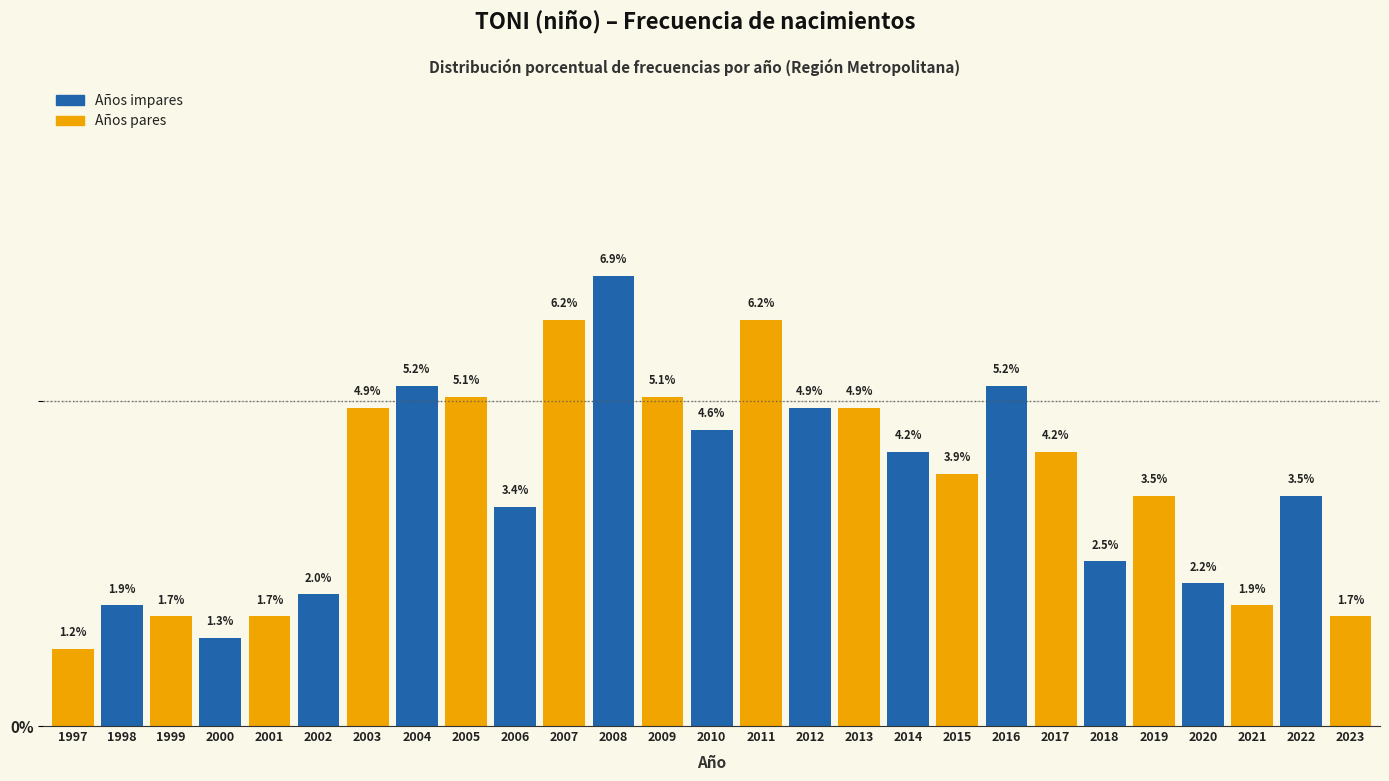

Reading right to left, what are all the values shown in this chart?

1.7	3.5	1.9	2.2	3.5	2.5	4.2	5.2	3.9	4.2	4.9	4.9	6.2	4.6	5.1	6.9	6.2	3.4	5.1	5.2	4.9	2.0	1.7	1.3	1.7	1.9	1.2